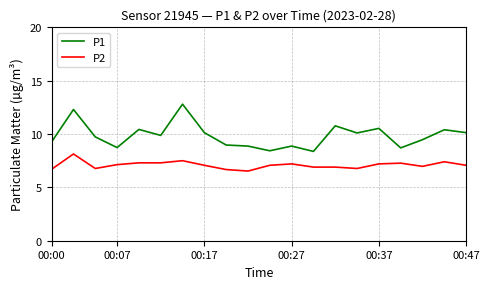

List the series in order of their peak value, lowest first.

P2, P1